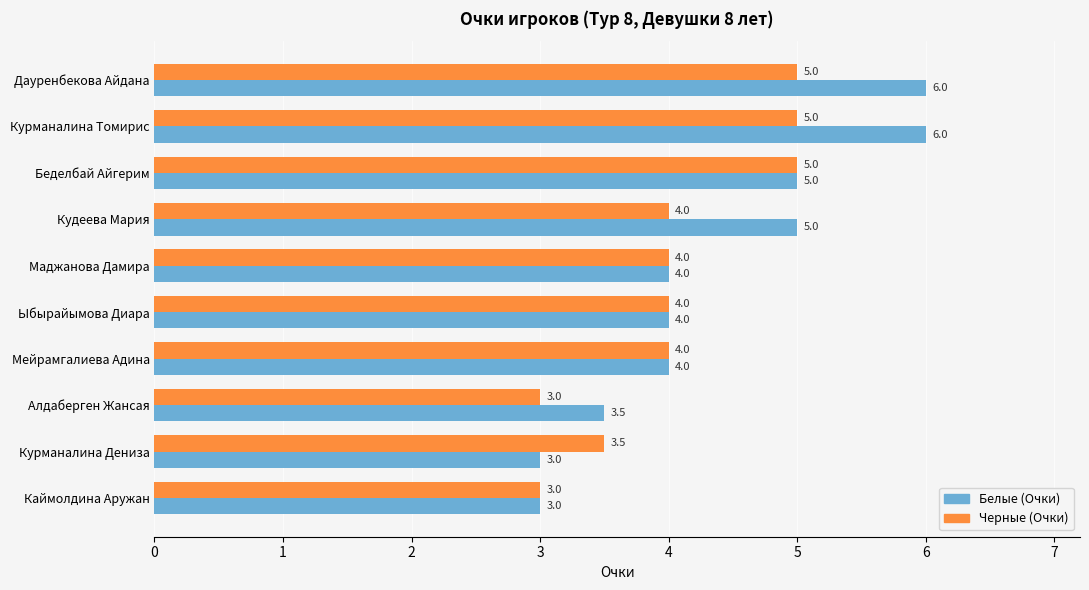

What value does the Черные (Очки) series have at Беделбай Айгерим?

5.0